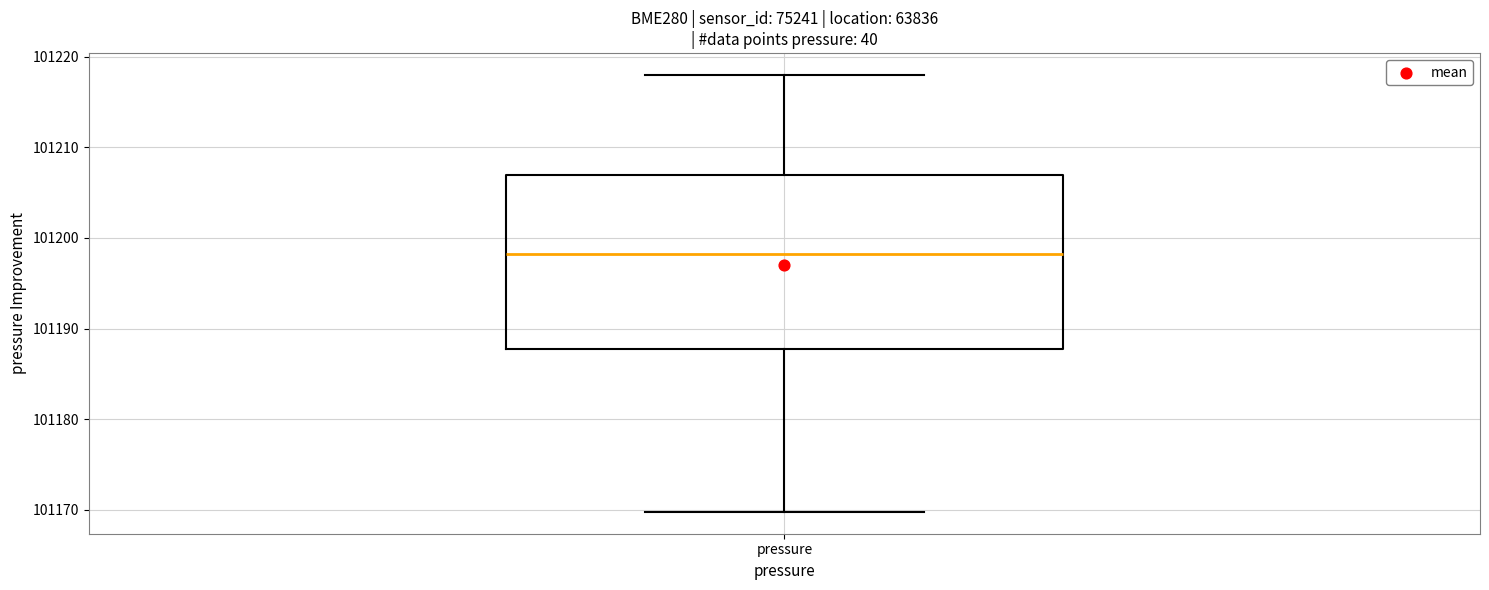

Transcribe this box plot: give where the median line is, the range the box spans, and where the two whiskers end, as read against the y-axis. The values are not printed on the chart, so give them approximately, as read against the axis.

median 101198, box 101188 to 101207, whiskers 101170 to 101218